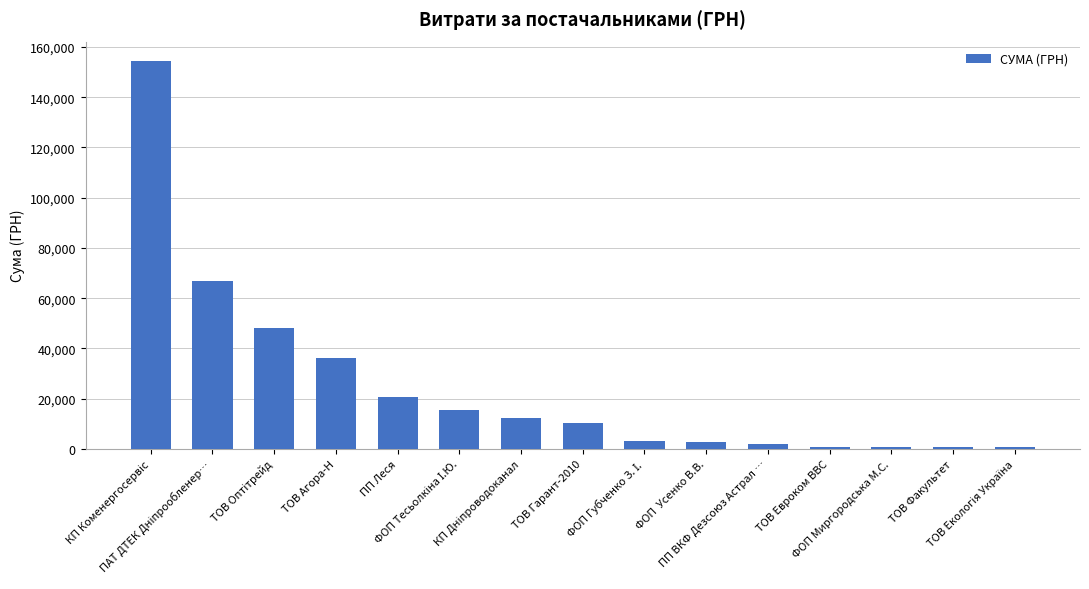

How many data points are less than 10346?

7